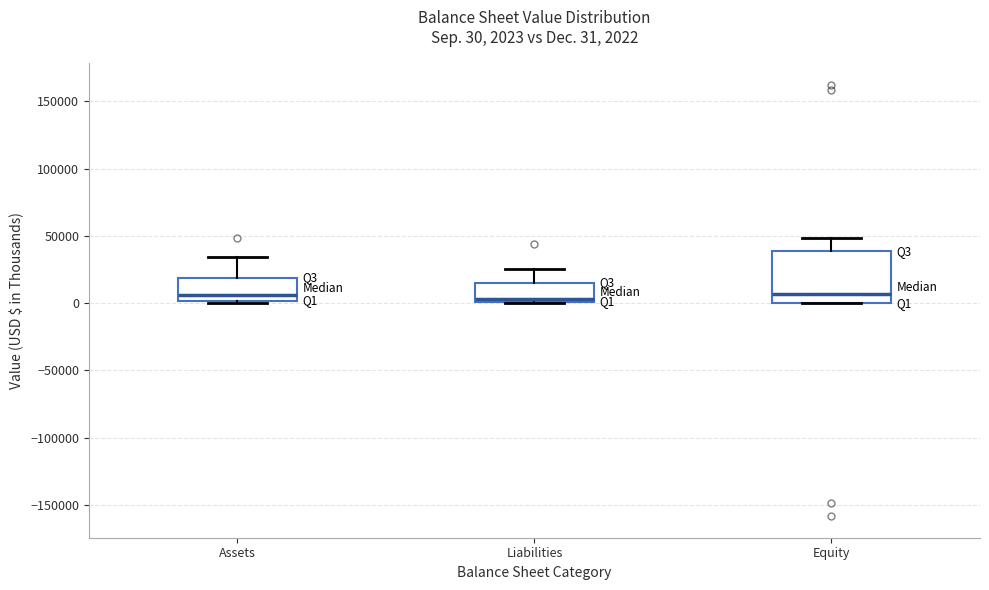

Comparing the boxes themselves (not the whiskers), which one is the tallest?

Equity